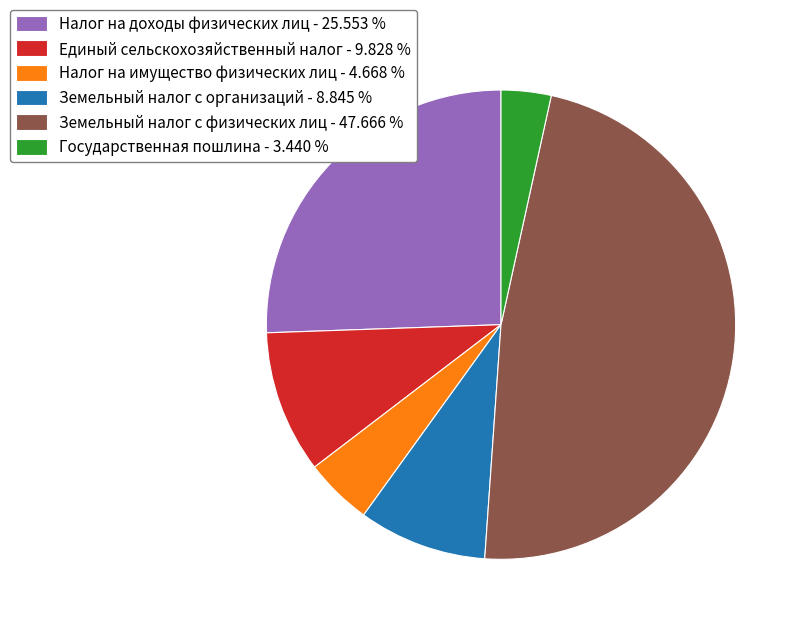

Approximately how many times larger is the value at Единый сельскохозяйственный налог - 9.828 % compared to Государственная пошлина - 3.440 %?

2.9